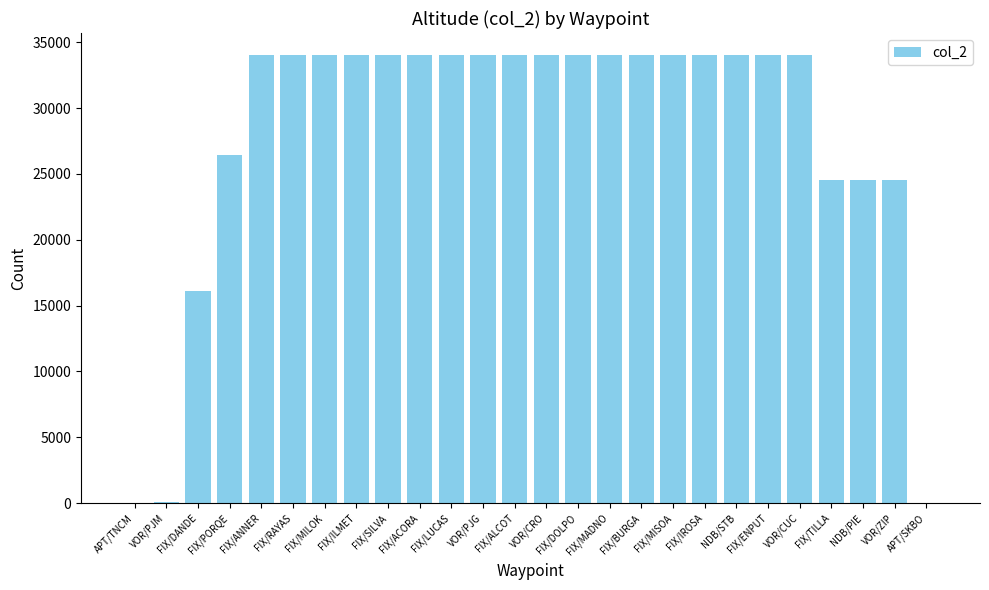

At which label is the value closest to 17000?

FIX/DANDE